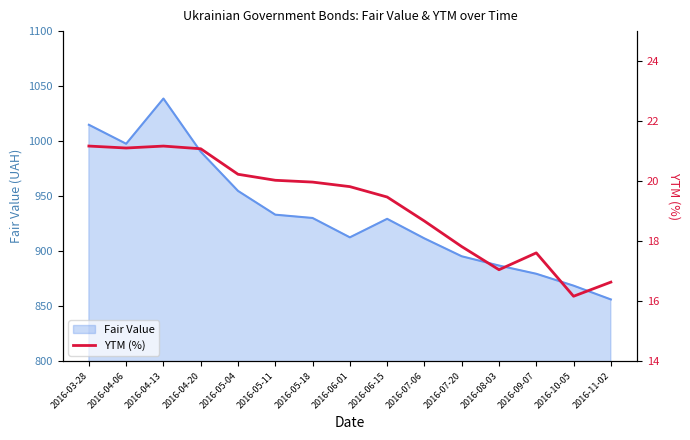

What is the highest value of the Fair Value series?

1038.7